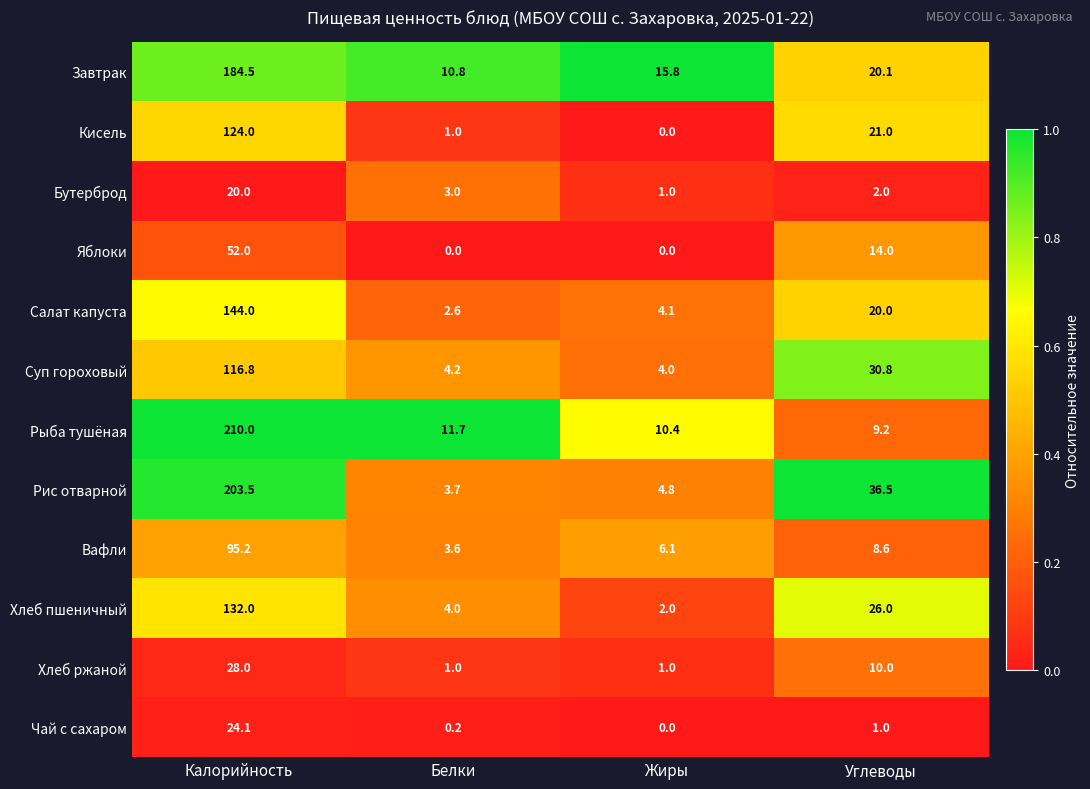

At which category is the sum across all series the highest?

Калорийность